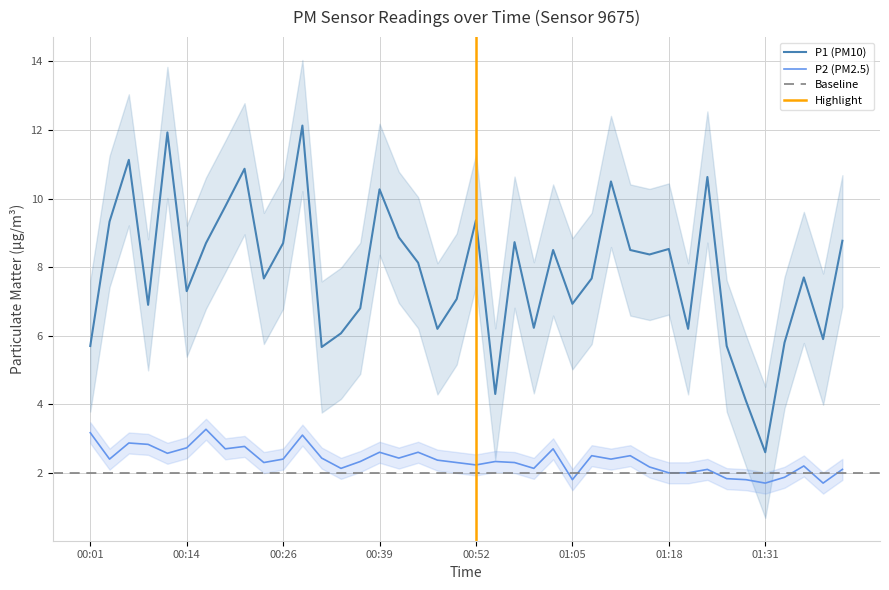

True or false: P2 and P1 cross at least once.

False